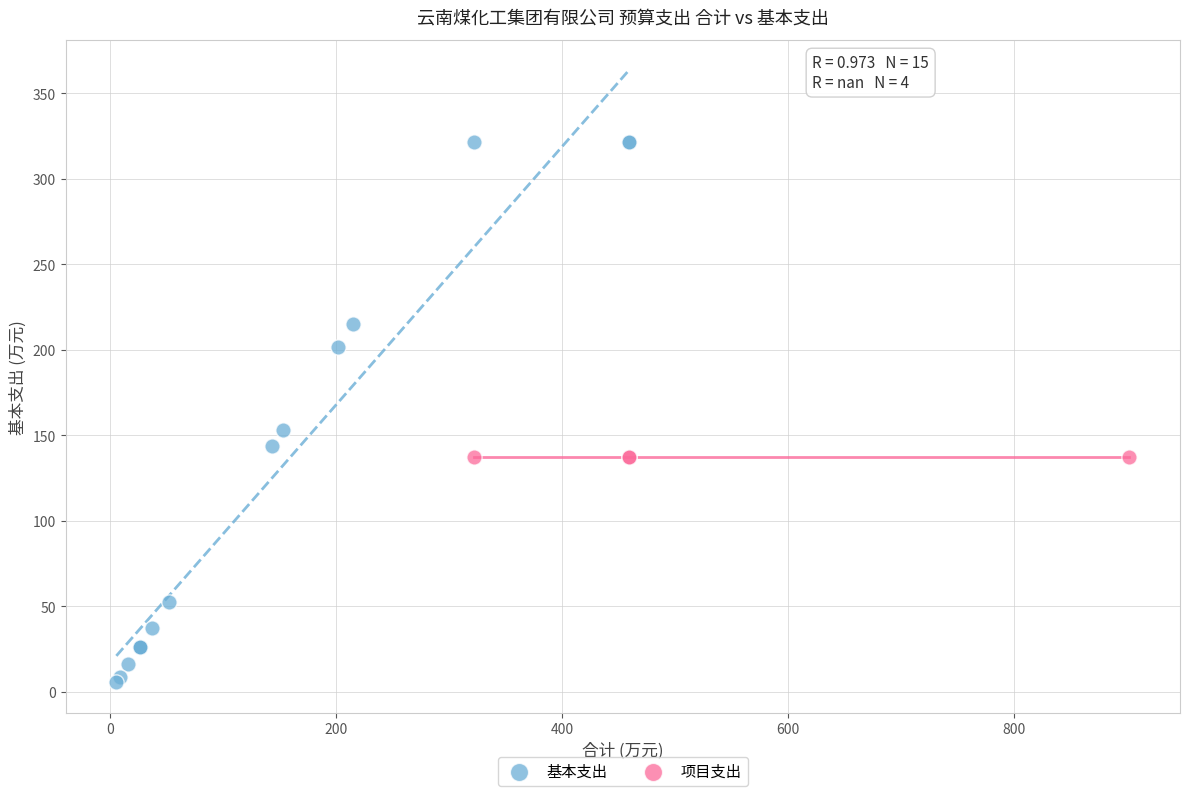

Which series reaches the minimum Y coordinate?

基本支出